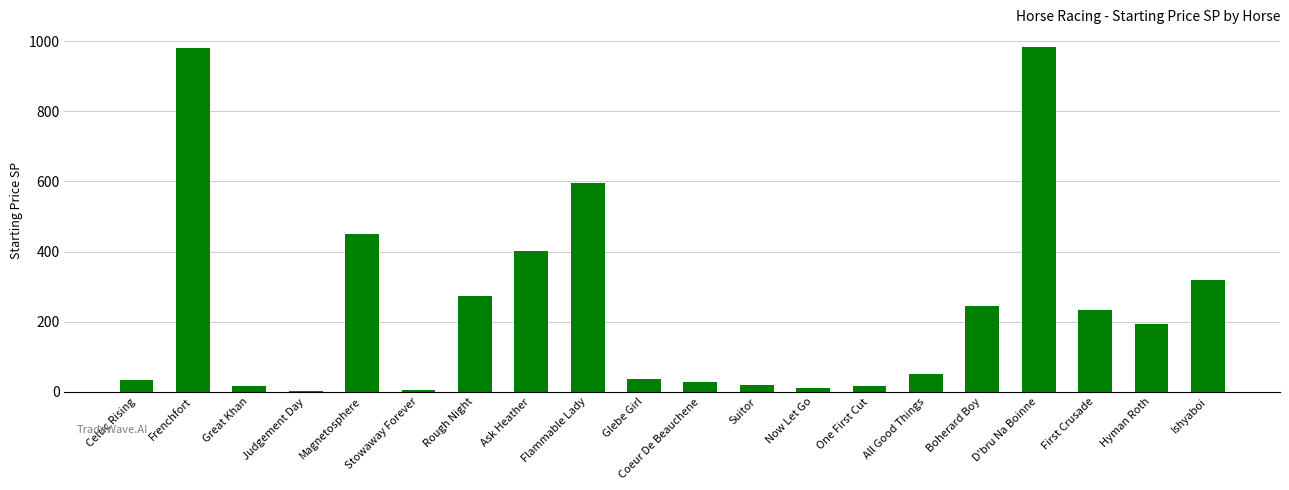

Between Stowaway Forever and Flammable Lady, which is larger?

Flammable Lady